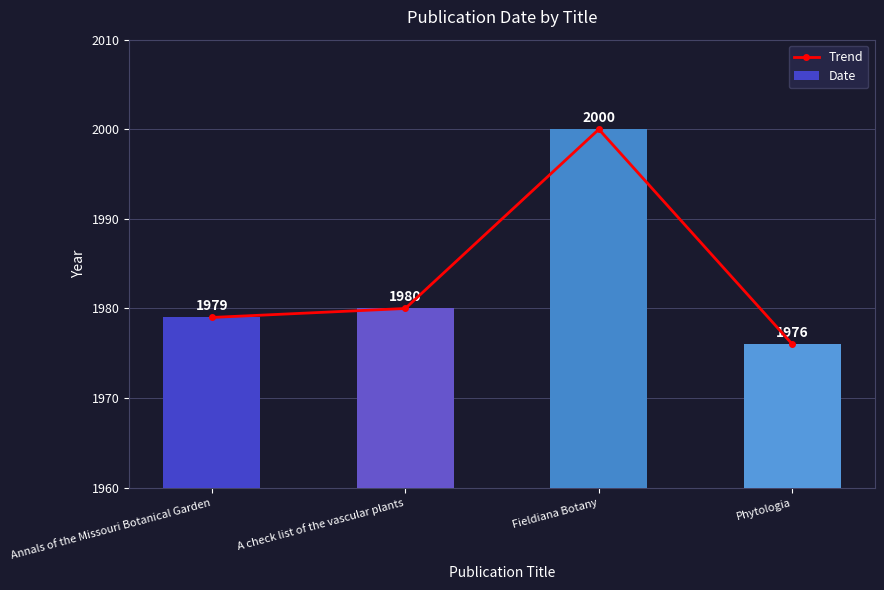

At which label is Date closest to 1988?

A check list of the vascular plants